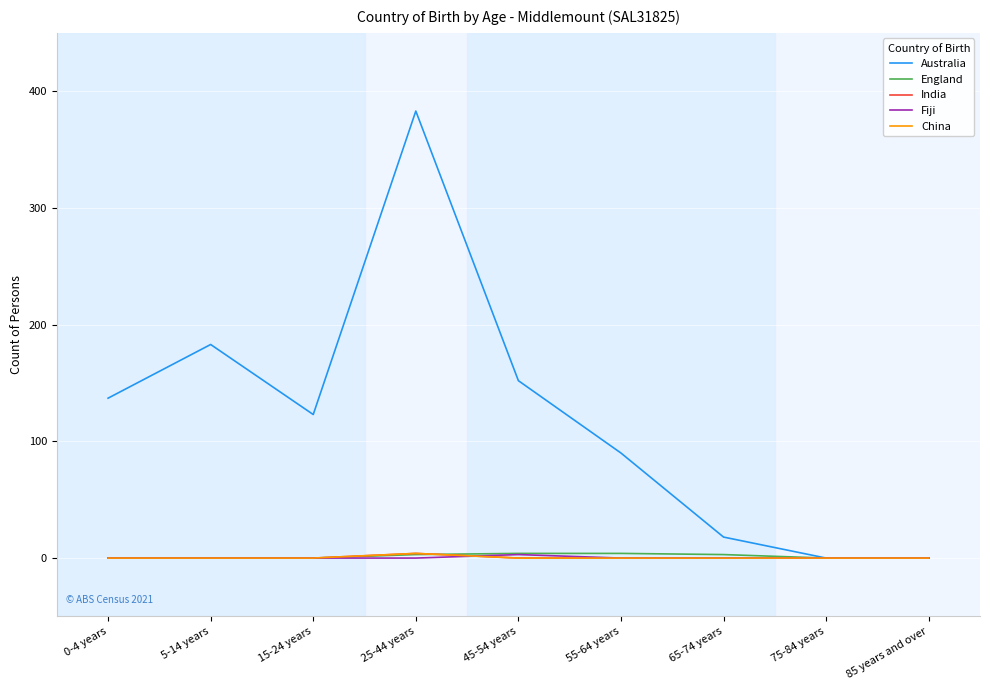

Does the chart display data point markers on the line(s)?

No